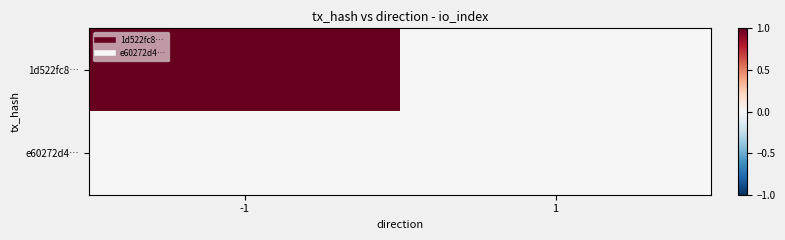

How many series are shown in this chart?

2